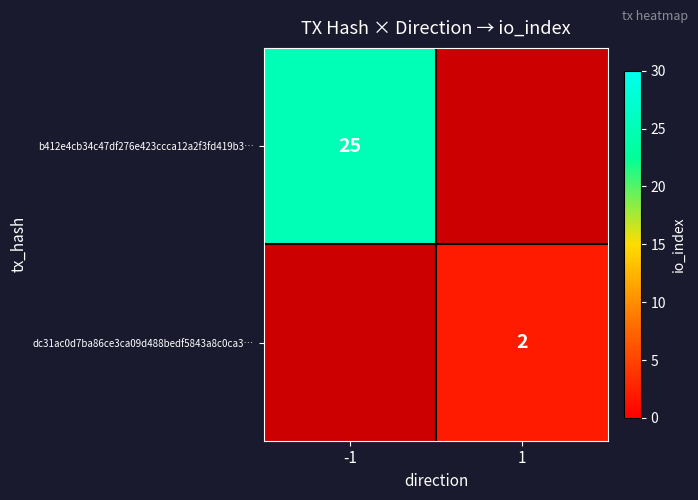

True or false: b412e4cb34c47df276e423ccca12a2f3fd419b3… has a value of 7 at -1.

False